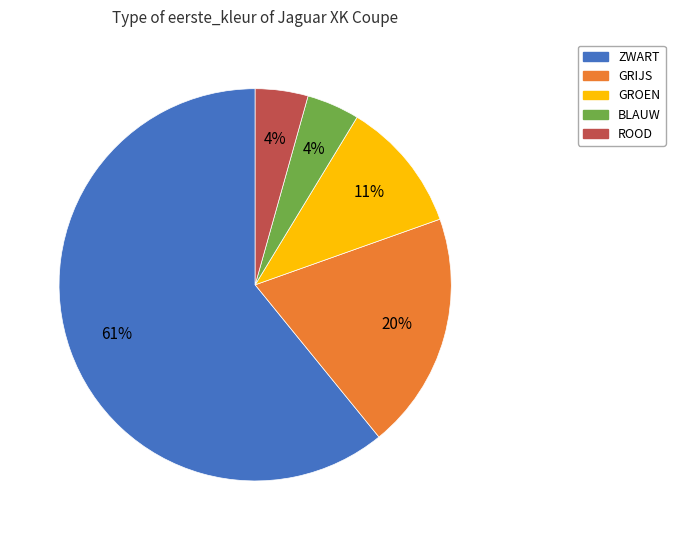

To the nearest percent, what percentage of the pie is ROOD?

4%